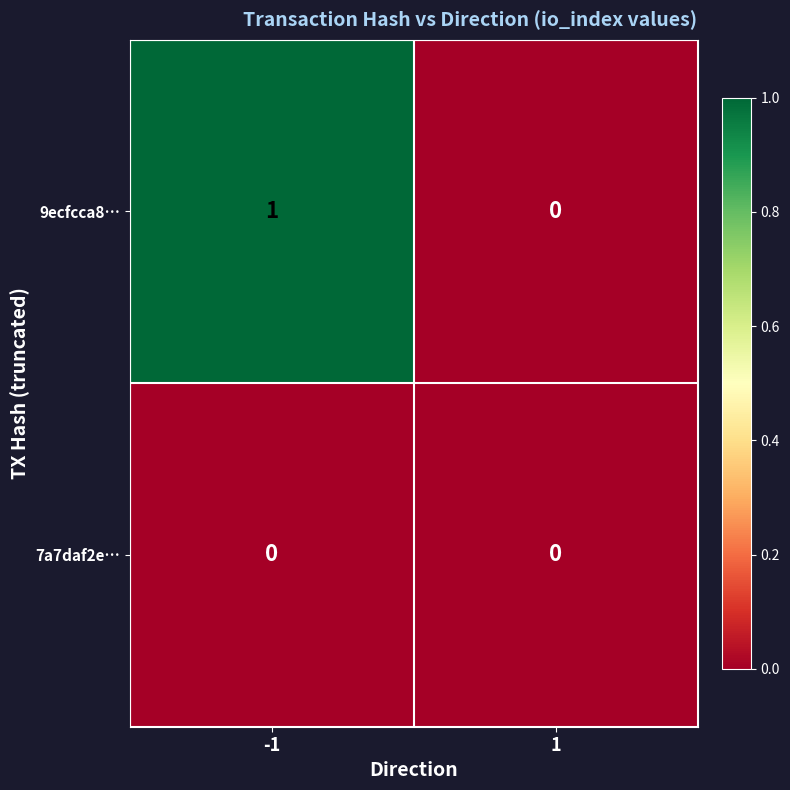

Which series has the largest total across all categories?

9ecfcca8…